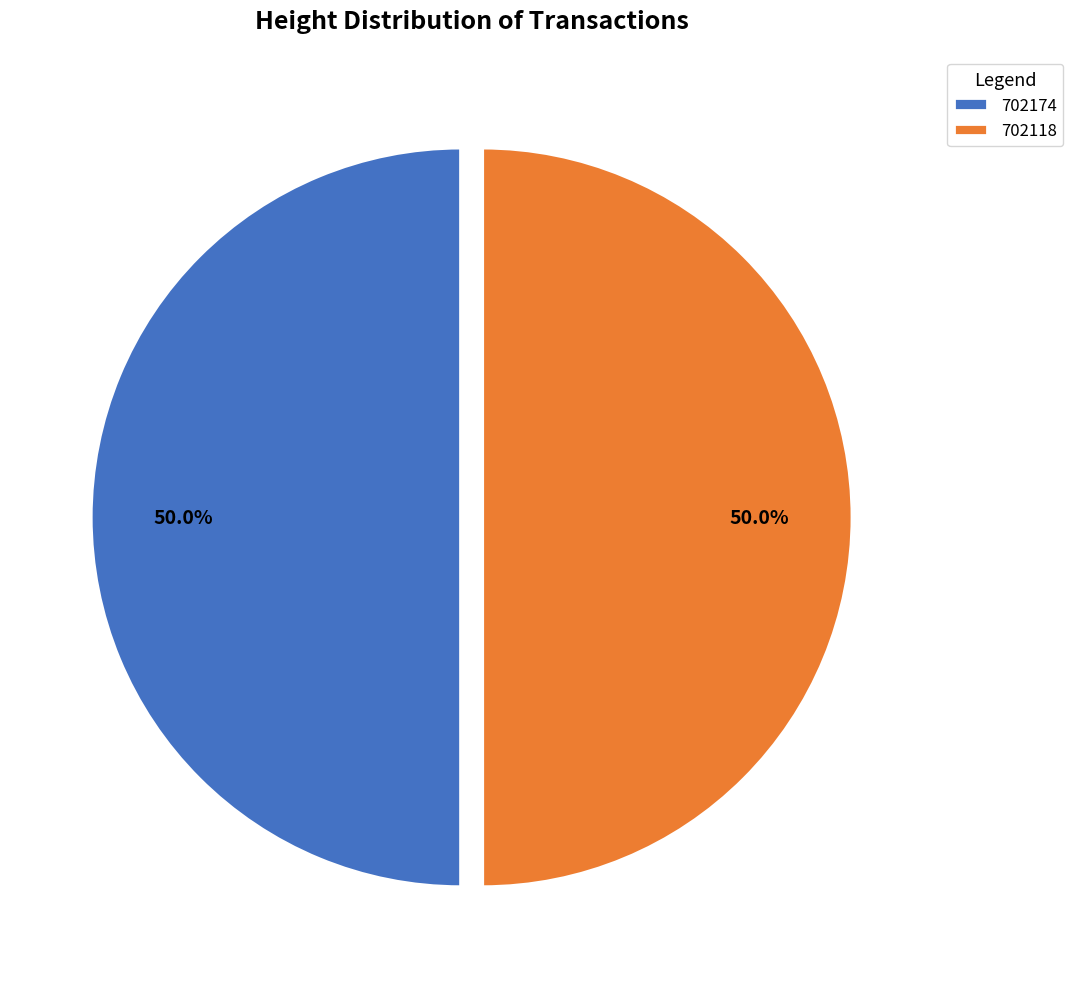

Is the sum of 702118 and 702174 greater than half?

Yes